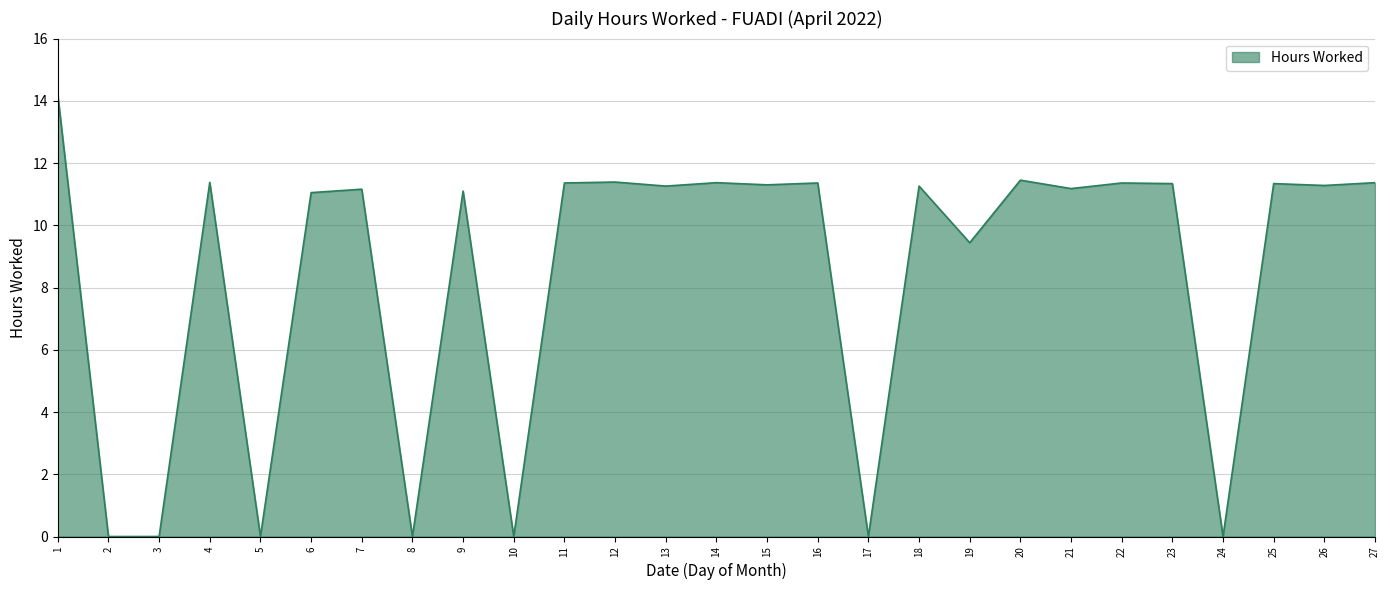

Where is the data nearest to the value 7?

19